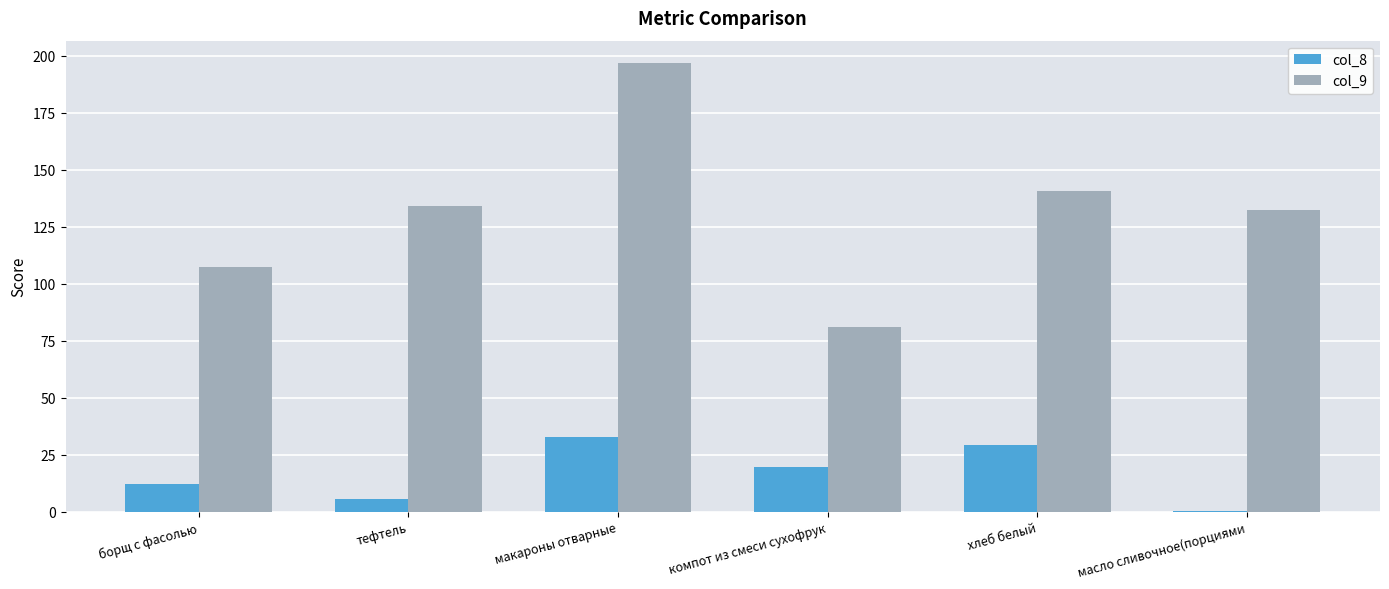

At which category does the chart reach its peak across all series?

макароны отварные